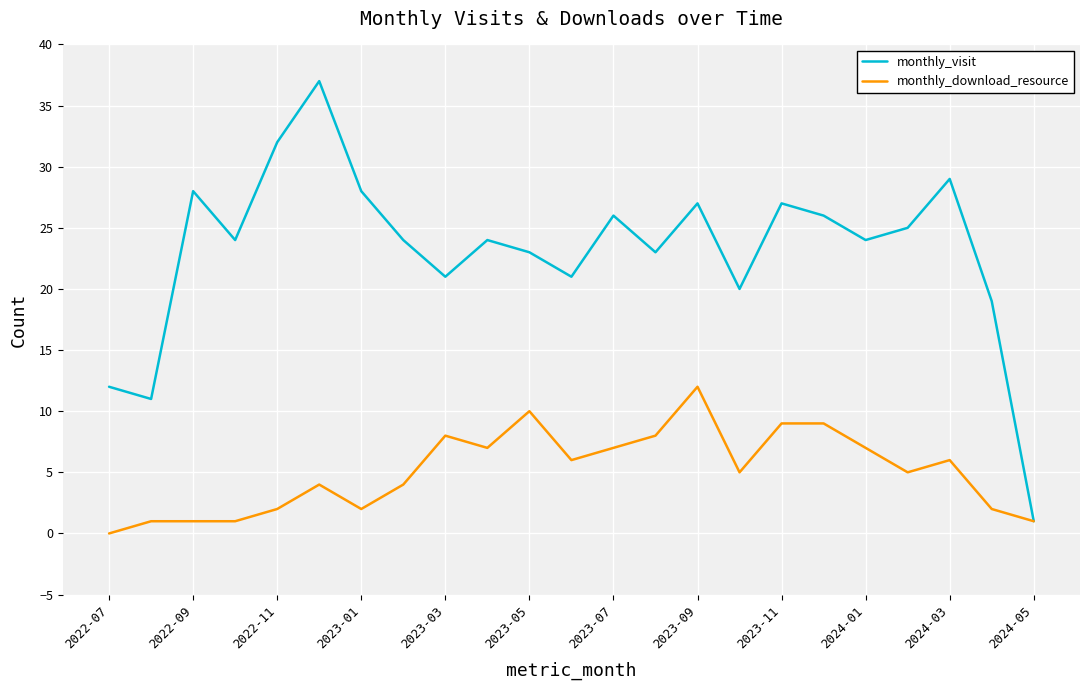

List the series in order of their peak value, lowest first.

monthly_download_resource, monthly_visit